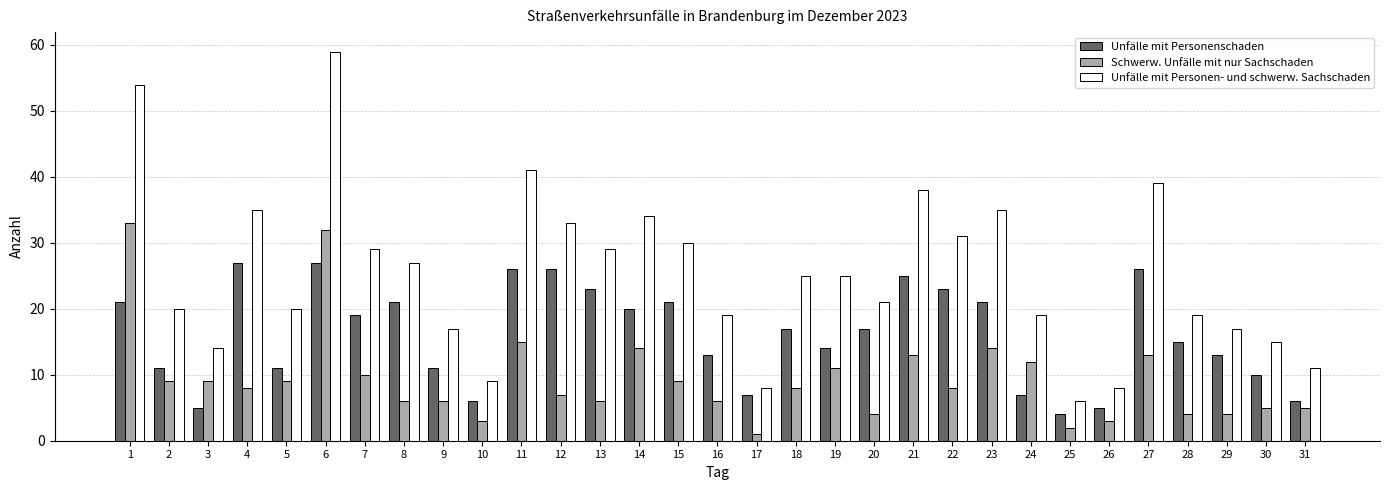

How many groups of bars are there?

31